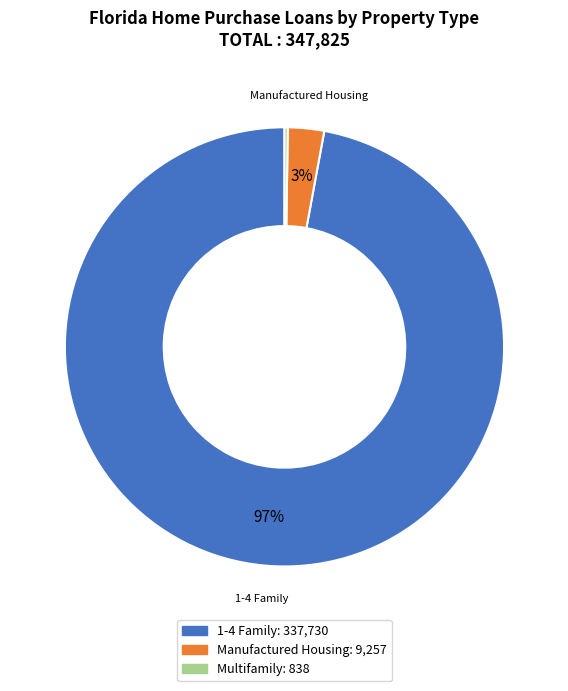

Is there any slice that represents more than half of the pie?

Yes